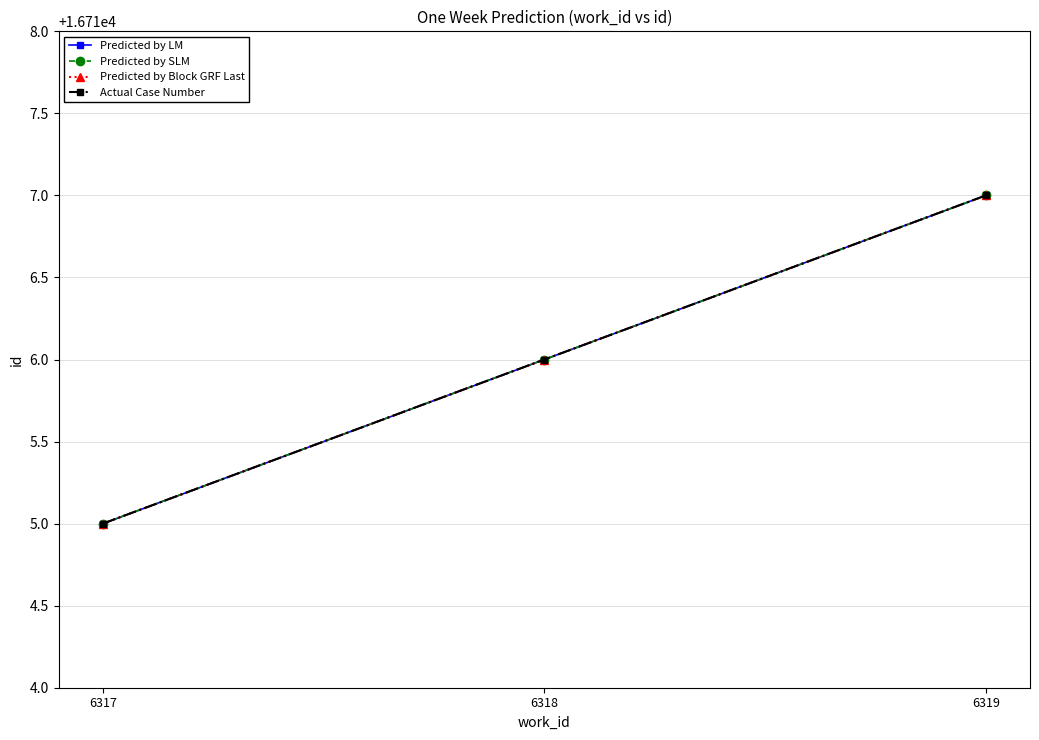

What is the difference between the maximum and second lowest values in the Actual Case Number series?

1